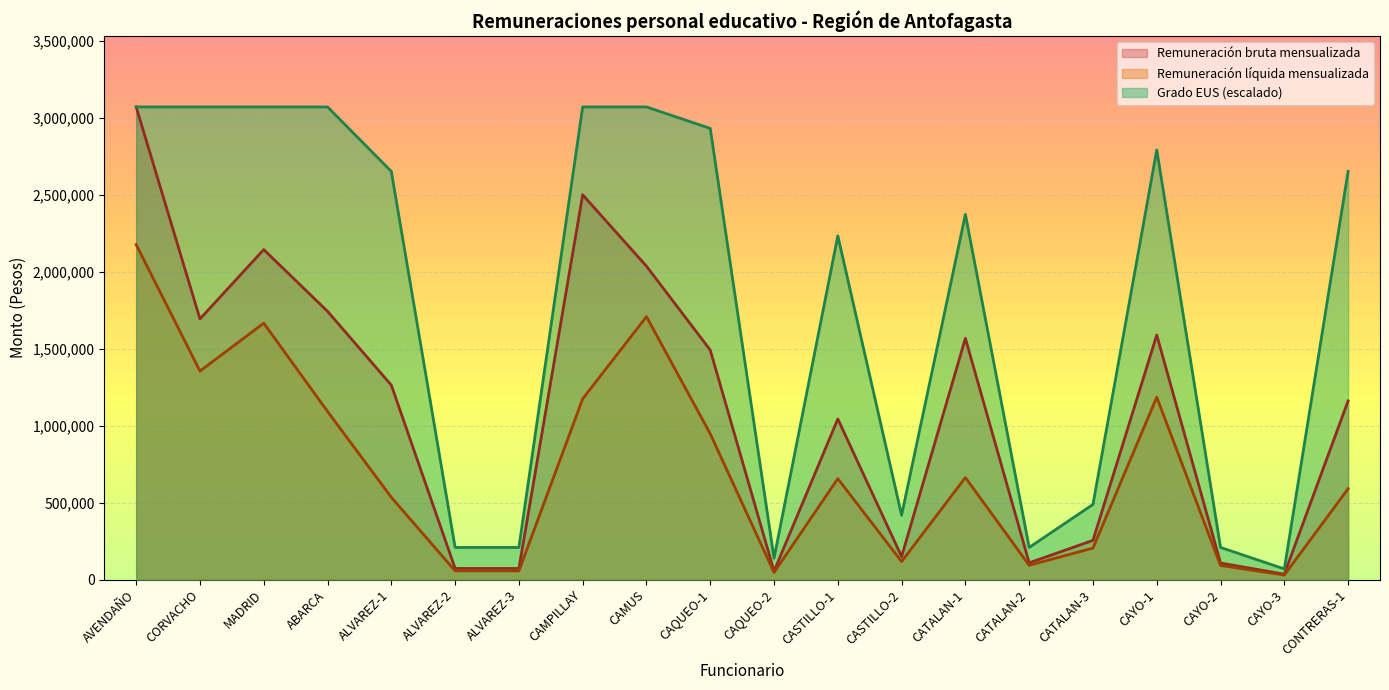

What are all the series names shown in the legend?

Remuneración bruta mensualizada, Remuneración líquida mensualizada, Grado EUS (escalado)